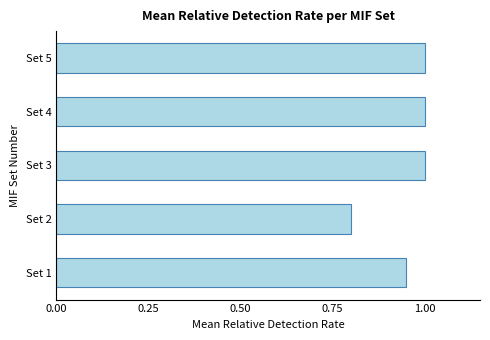

Which category has the lowest value across all series?

Set 2